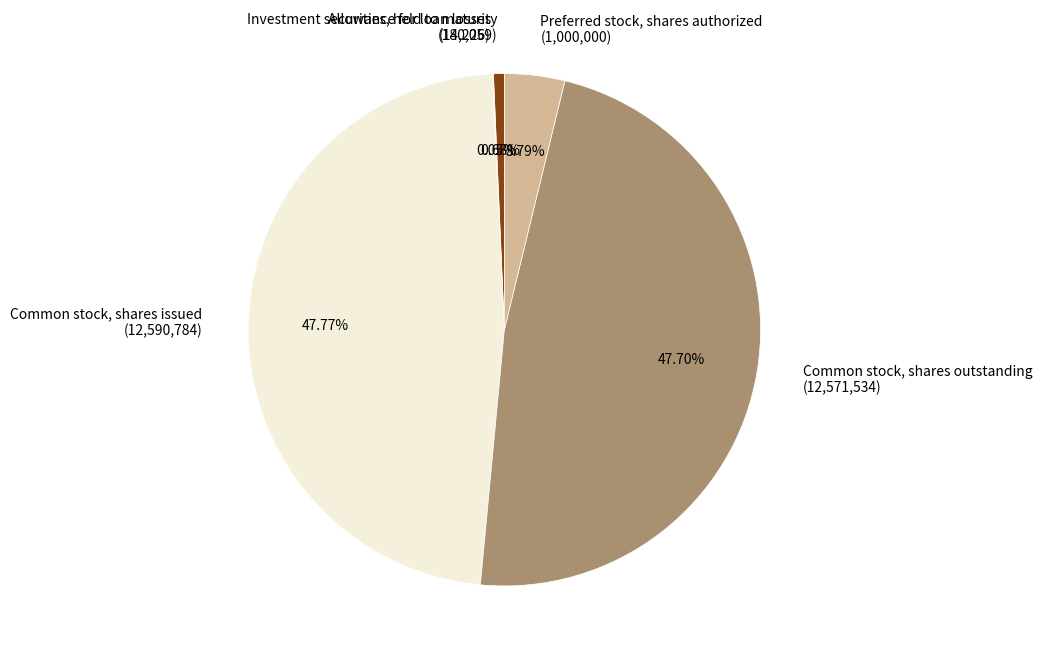

Between Preferred stock, shares authorized (1,000,000) and Common stock, shares issued (12,590,784), which is larger?

Common stock, shares issued (12,590,784)